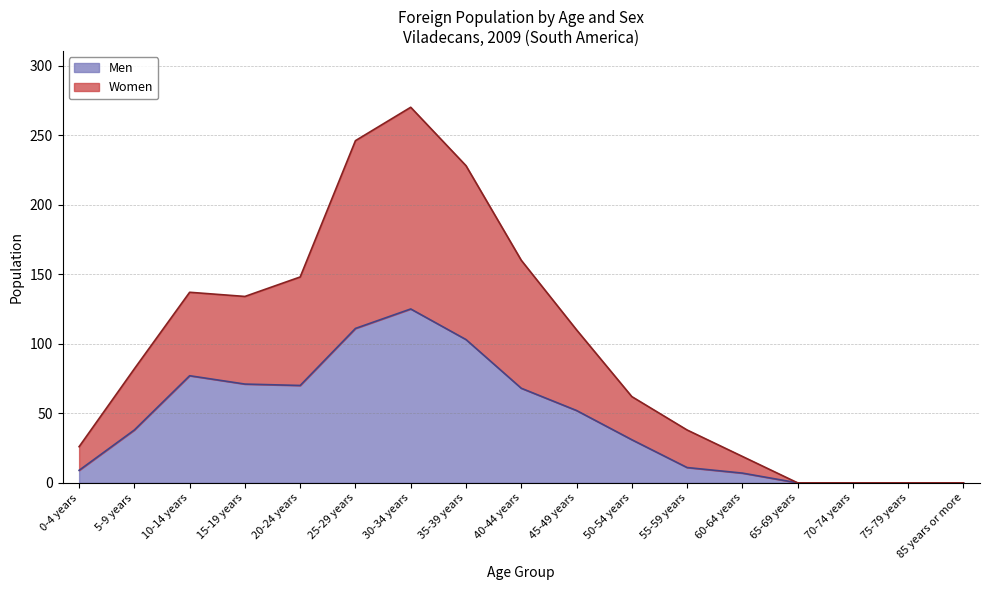

What is the difference between the maximum and minimum values in the Men series?

125